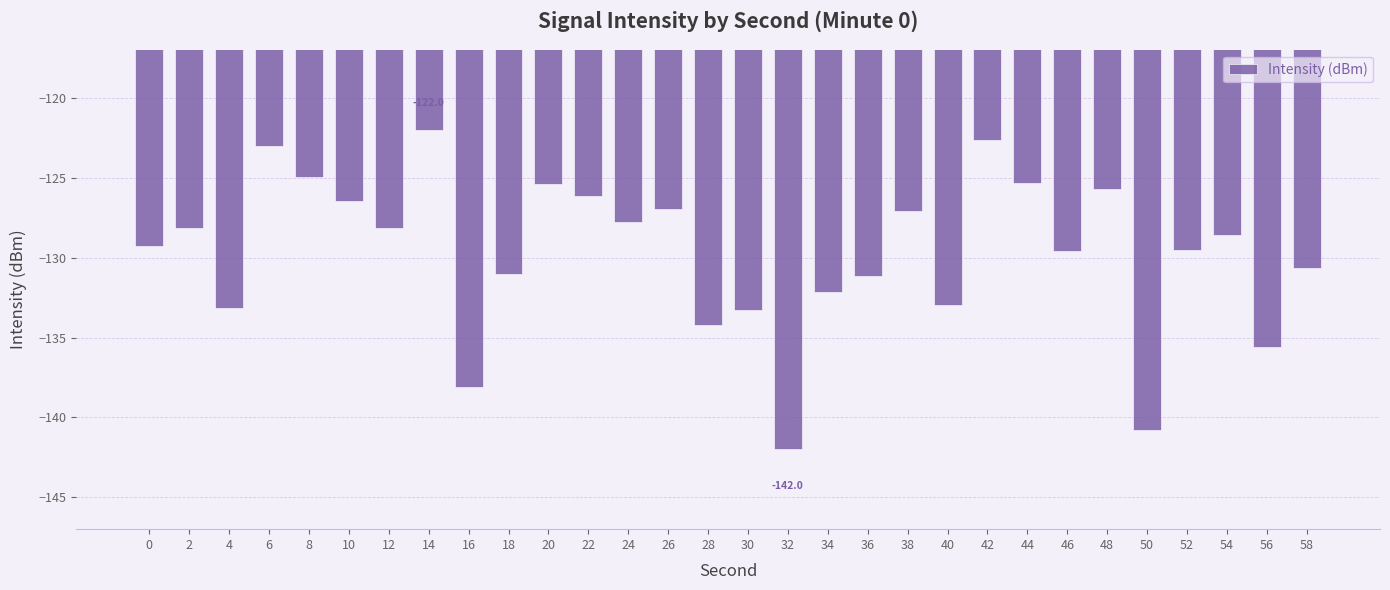

Which category has the highest value across all series?

14